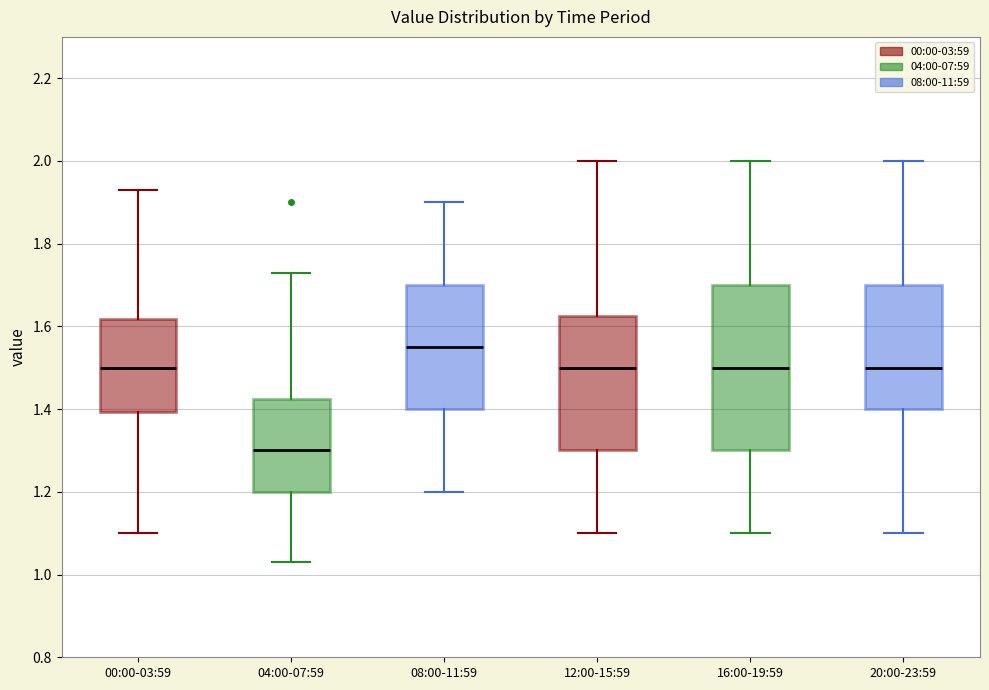

Where is the lower edge of the box for 08:00-11:59 on the y-axis? The values are not printed on the chart, so give them approximately, as read against the axis.

1.40